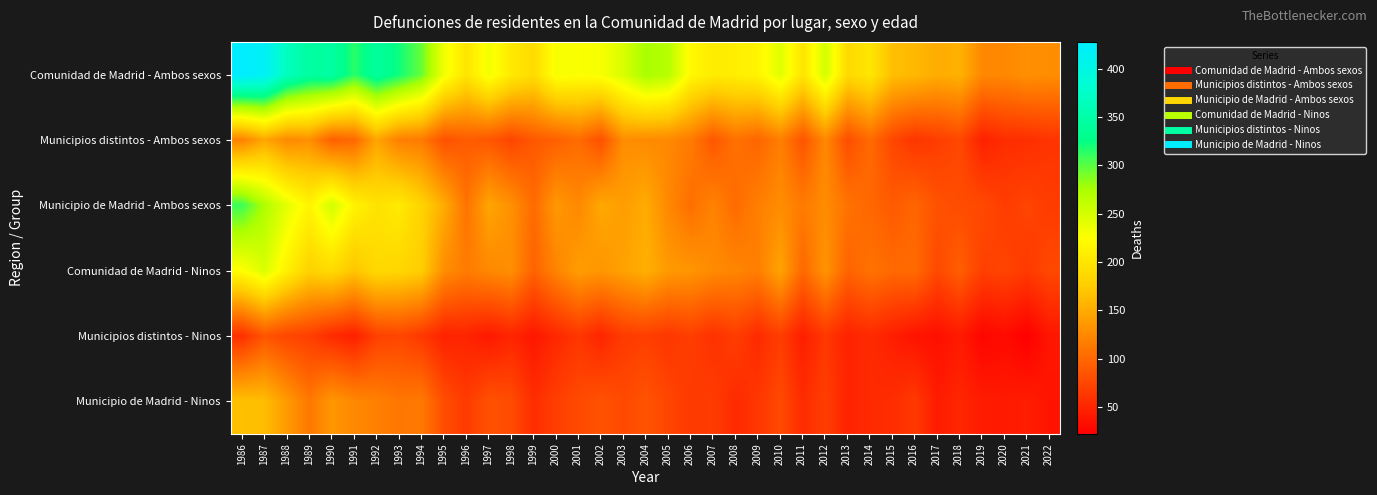

Reading left to right, what are all the values shown in this chart?

Comunidad de Madrid - Ambos sexos: 1986=428	1987=418	1988=366	1989=344	1990=346	1991=314	1992=342	1993=322	1994=296	1995=234	1996=199	1997=233	1998=204	1999=190	2000=230	2001=227	2002=230	2003=248	2004=276	2005=268	2006=219	2007=207	2008=209	2009=215	2010=244	2011=199	2012=251	2013=188	2014=201	2015=165	2016=160	2017=151	2018=155	2019=124	2020=124	2021=130	2022=128
Municipios distintos - Ambos sexos: 1986=119	1987=146	1988=125	1989=129	1990=94	1991=100	1992=145	1993=117	1994=114	1995=83	1996=91	1997=87	1998=74	1999=88	2000=94	2001=103	2002=82	2003=128	2004=126	2005=124	2006=114	2007=87	2008=107	2009=98	2010=117	2011=85	2012=124	2013=80	2014=102	2015=75	2016=62	2017=68	2018=76	2019=47	2020=56	2021=57	2022=61
Municipio de Madrid - Ambos sexos: 1986=309	1987=272	1988=241	1989=215	1990=252	1991=214	1992=197	1993=205	1994=182	1995=151	1996=108	1997=146	1998=130	1999=102	2000=136	2001=124	2002=148	2003=140	2004=150	2005=124	2006=105	2007=120	2008=102	2009=117	2010=127	2011=114	2012=127	2013=108	2014=99	2015=90	2016=98	2017=83	2018=79	2019=77	2020=68	2021=73	2022=67
Comunidad de Madrid - Ninos: 1986=224	1987=248	1988=211	1989=181	1990=189	1991=170	1992=188	1993=185	1994=177	1995=128	1996=115	1997=124	1998=129	1999=96	2000=121	2001=140	2002=134	2003=143	2004=154	2005=137	2006=134	2007=126	2008=122	2009=117	2010=145	2011=100	2012=133	2013=96	2014=108	2015=101	2016=102	2017=77	2018=93	2019=70	2020=73	2021=66	2022=76
Municipios distintos - Ninos: 1986=58	1987=85	1988=74	1989=69	1990=54	1991=46	1992=70	1993=74	1994=64	1995=48	1996=49	1997=41	1998=50	1999=40	2000=52	2001=63	2002=50	2003=66	2004=69	2005=63	2006=69	2007=59	2008=68	2009=54	2010=68	2011=45	2012=64	2013=48	2014=54	2015=45	2016=37	2017=34	2018=42	2019=27	2020=31	2021=22	2022=39
Municipio de Madrid - Ninos: 1986=166	1987=163	1988=137	1989=112	1990=135	1991=124	1992=118	1993=111	1994=113	1995=80	1996=66	1997=83	1998=79	1999=56	2000=69	2001=77	2002=84	2003=77	2004=85	2005=74	2006=65	2007=67	2008=54	2009=63	2010=77	2011=55	2012=69	2013=48	2014=54	2015=56	2016=65	2017=43	2018=51	2019=43	2020=42	2021=44	2022=37